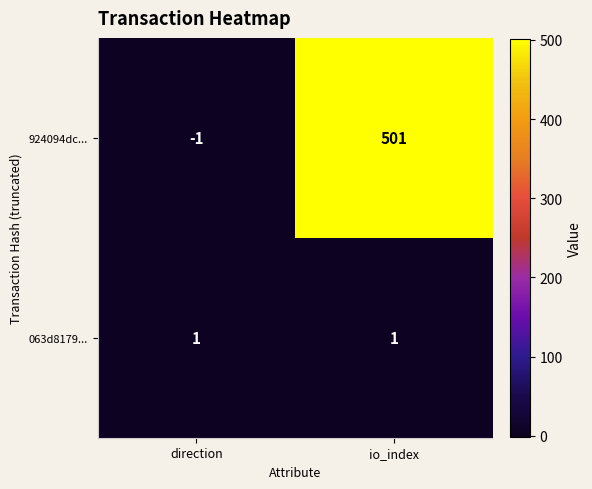

Rank the series by their maximum value, from highest to lowest.

924094dc..., 063d8179...